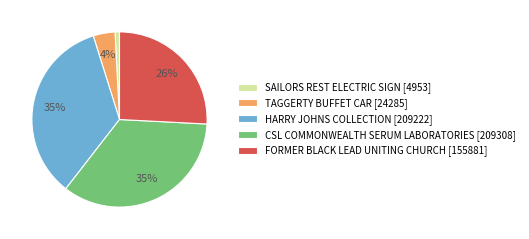

Combined, do TAGGERTY BUFFET CAR and CSL COMMONWEALTH SERUM LABORATORIES account for over 50%?

No